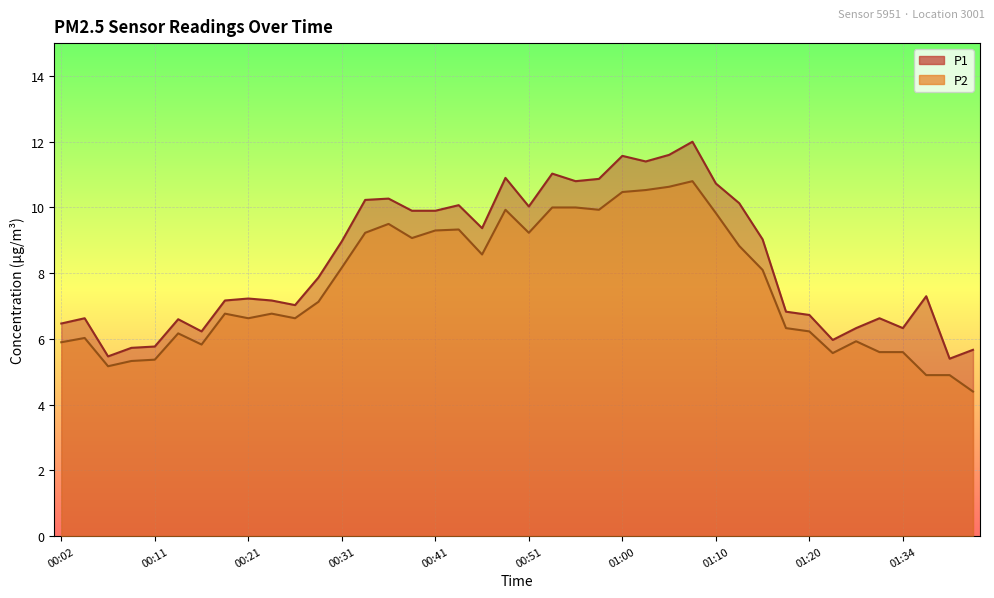

In P2, how many points are lower than both neighbors (excluding endpoints)?

9